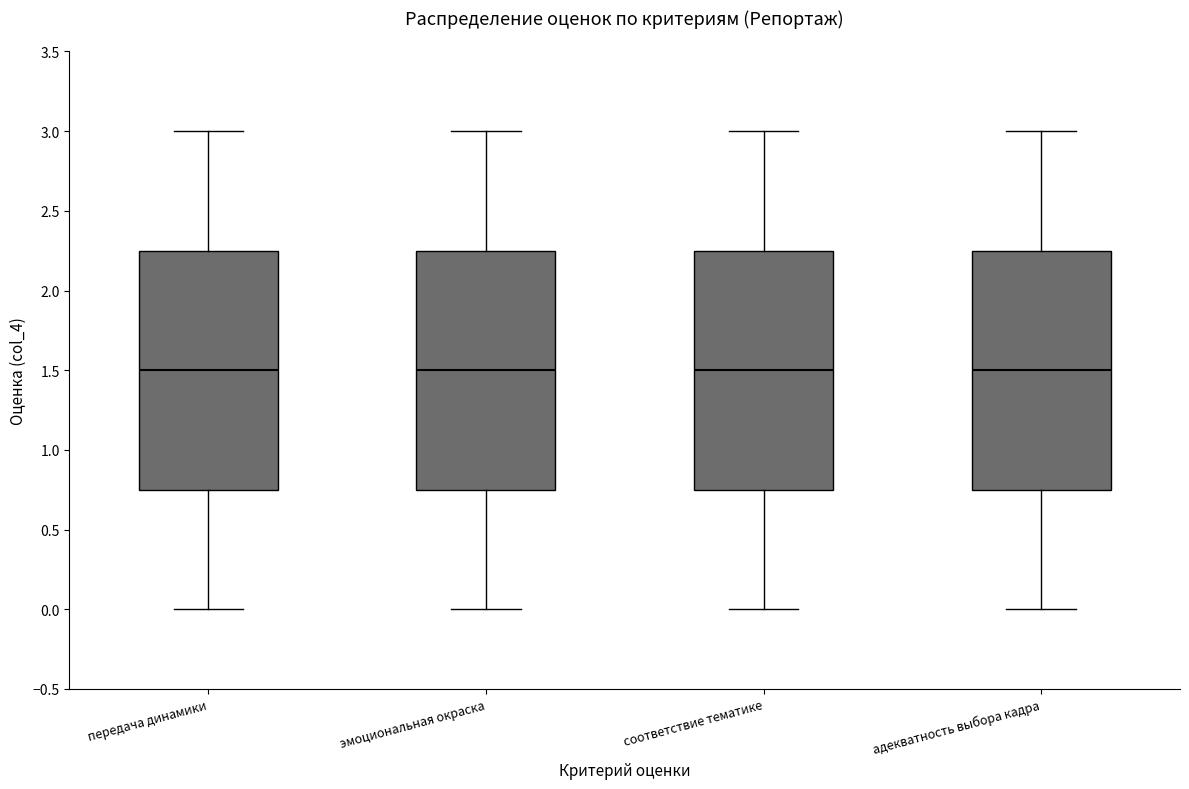

Reading left to right, read every box against the y-axis: the position of its median line, the range the box covers, and the ends of its whiskers. The values are not printed on the chart, so give them approximately, as read against the axis.

передача динамики: median 1.50, box 0.75 to 2.25, whiskers 0.00 to 3.00
эмоциональная окраска: median 1.50, box 0.75 to 2.25, whiskers 0.00 to 3.00
соответствие тематике: median 1.50, box 0.75 to 2.25, whiskers 0.00 to 3.00
адекватность выбора кадра: median 1.50, box 0.75 to 2.25, whiskers 0.00 to 3.00